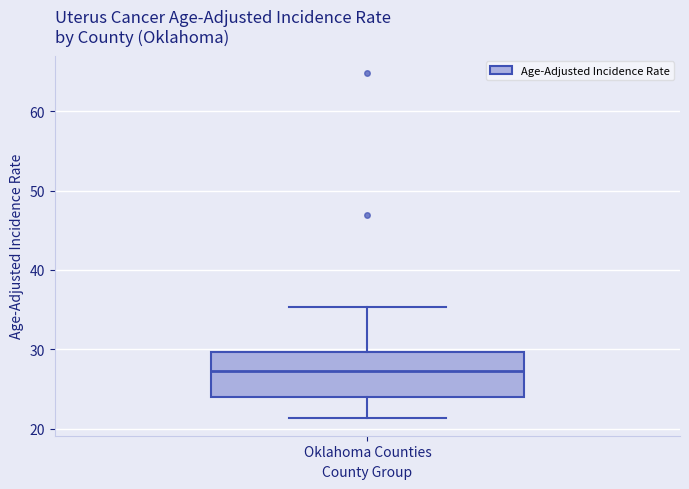

Where does the median line of the box for Oklahoma Counties sit on the y-axis? The values are not printed on the chart, so give them approximately, as read against the axis.

27